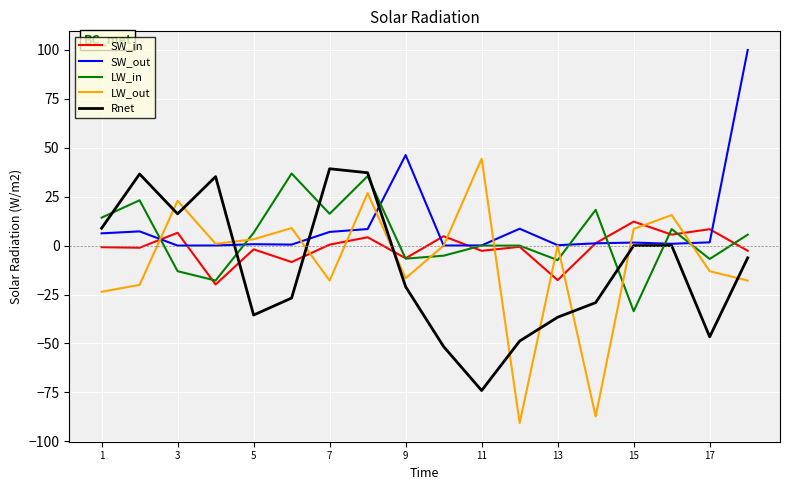

Which series has the widest spread of values?

LW_out